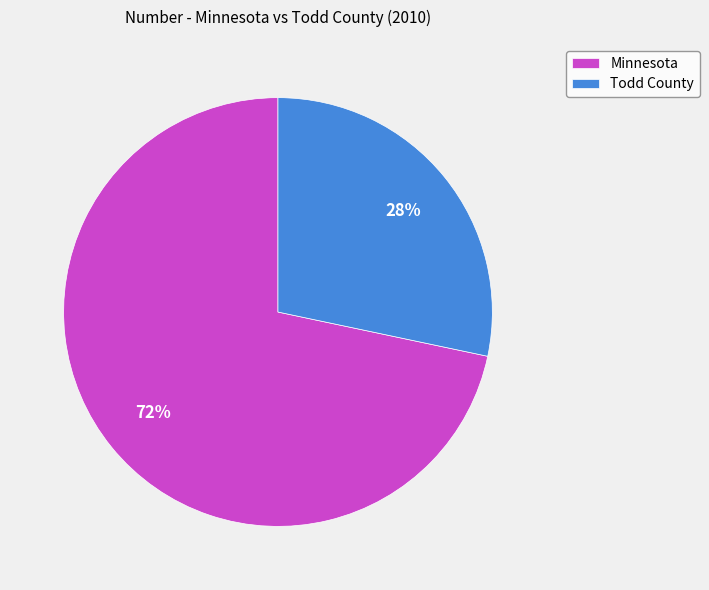

To the nearest percent, what percentage of the pie is Todd County?

28%